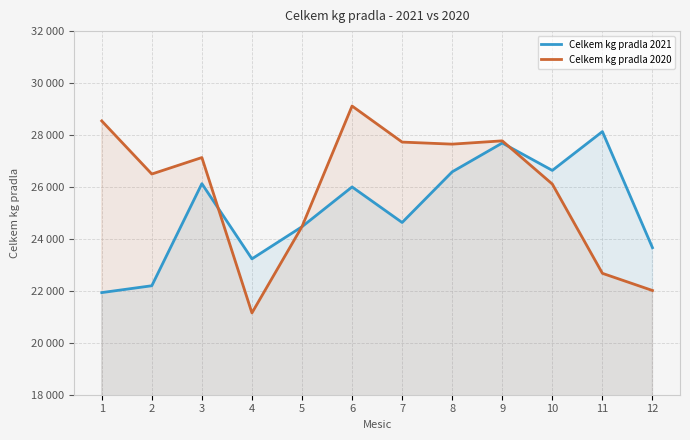

Reading left to right, transcribe all the data shown in this chart.

Celkem kg pradla 2021: 1=21932	2=22196	3=26126	4=23231	5=24469	6=26000	7=24631	8=26582	9=27691	10=26636	11=28131	12=23661
Celkem kg pradla 2020: 1=28542	2=26497	3=27132	4=21149	5=24474	6=29116	7=27727	8=27648	9=27775	10=26110	11=22674	12=22013